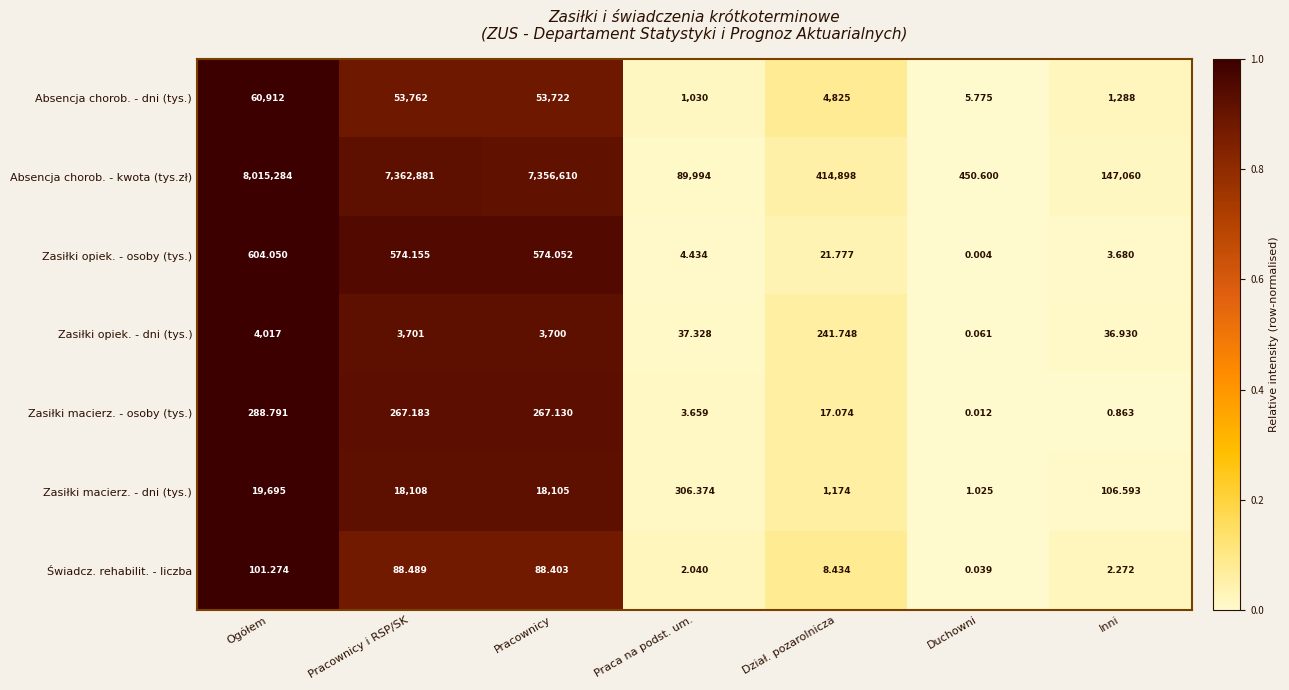

Rank the series by their maximum value, from highest to lowest.

Absencja chorob. - kwota (tys.zł), Absencja chorob. - dni (tys.), Zasiłki macierz. - dni (tys.), Zasiłki opiek. - dni (tys.), Zasiłki opiek. - osoby (tys.), Zasiłki macierz. - osoby (tys.), Świadcz. rehabilit. - liczba